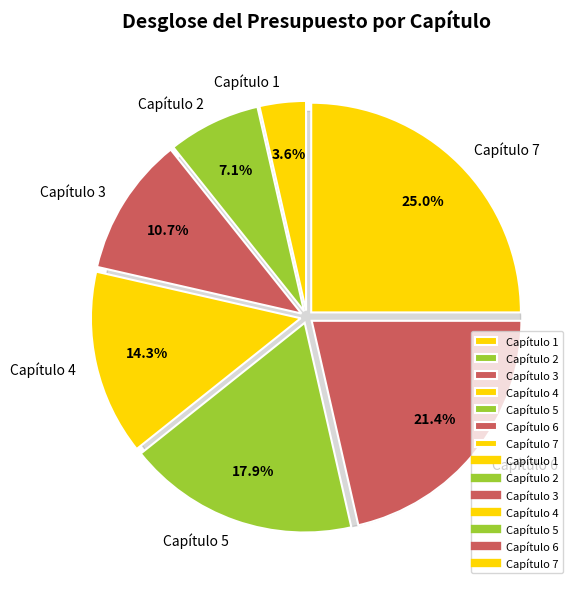

How many segments does this pie chart have?

7